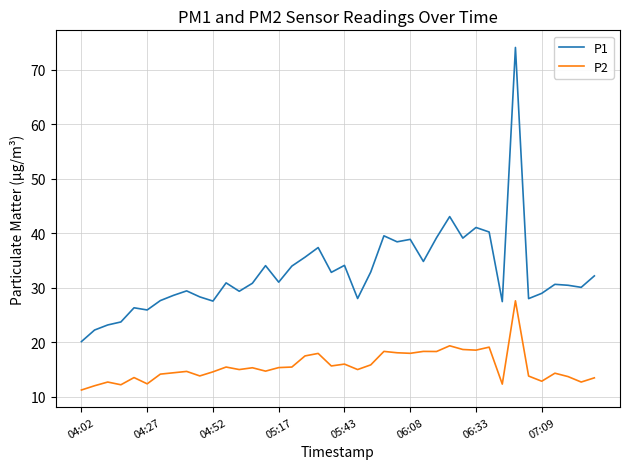

What is the greatest value displayed?

74.1